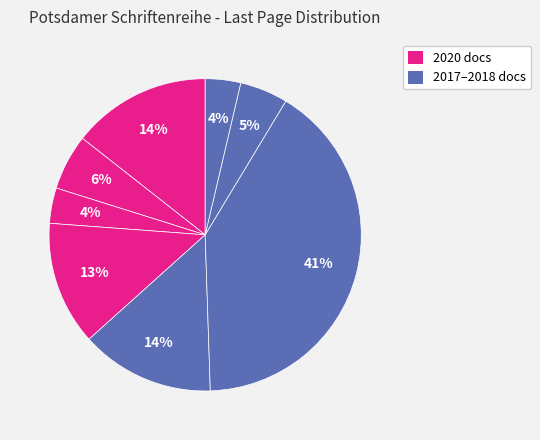

Count the number of slices in the pie.

8